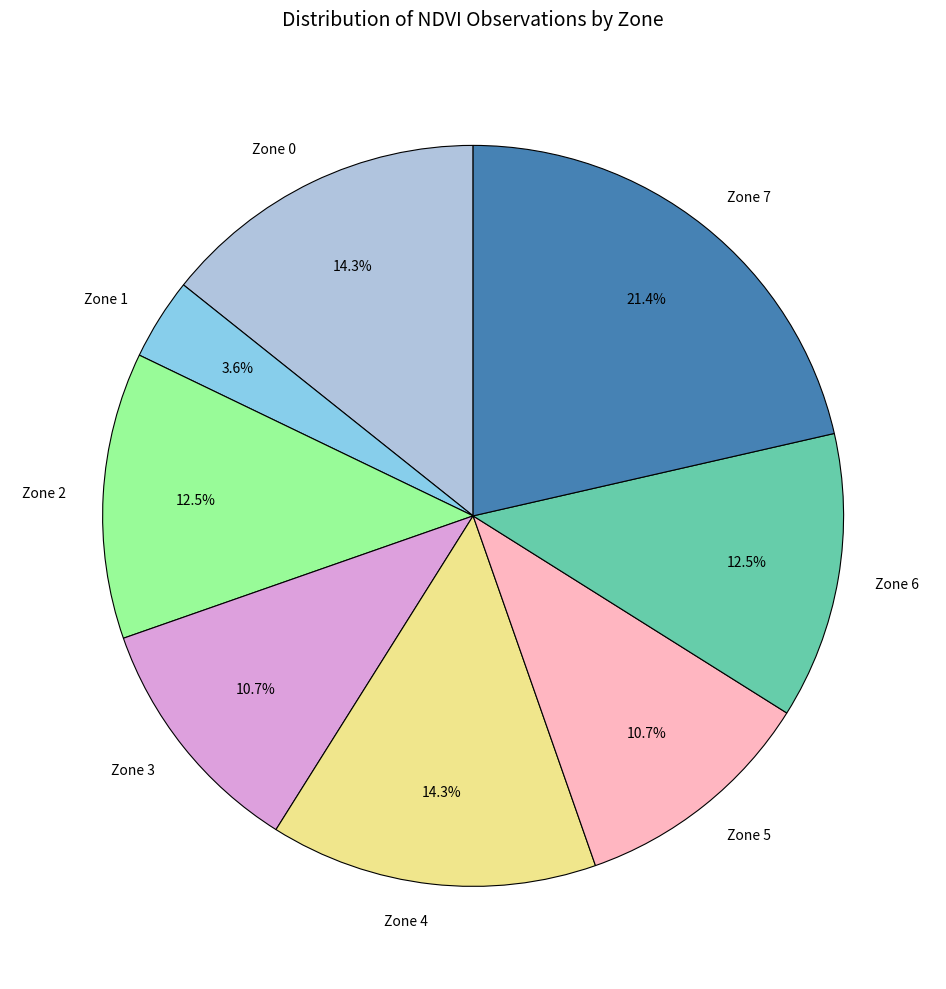

What is the largest slice in the pie chart?

Zone 7